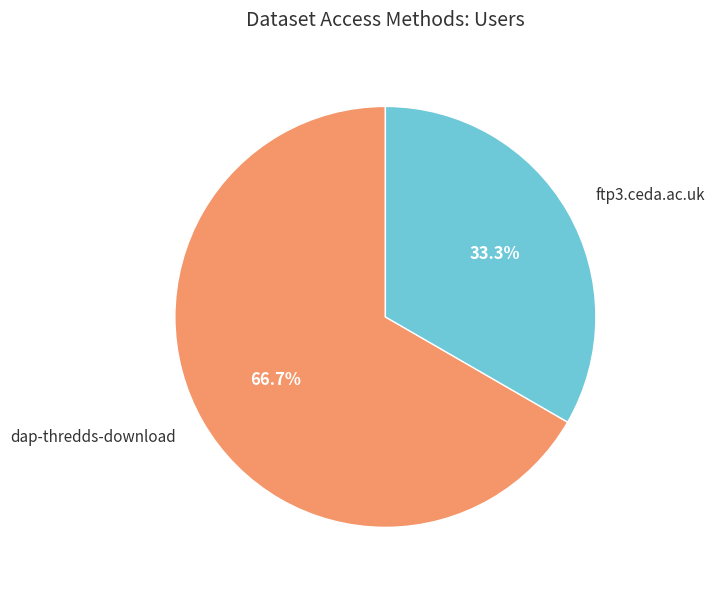

To the nearest percent, what is the average slice percentage?

50%